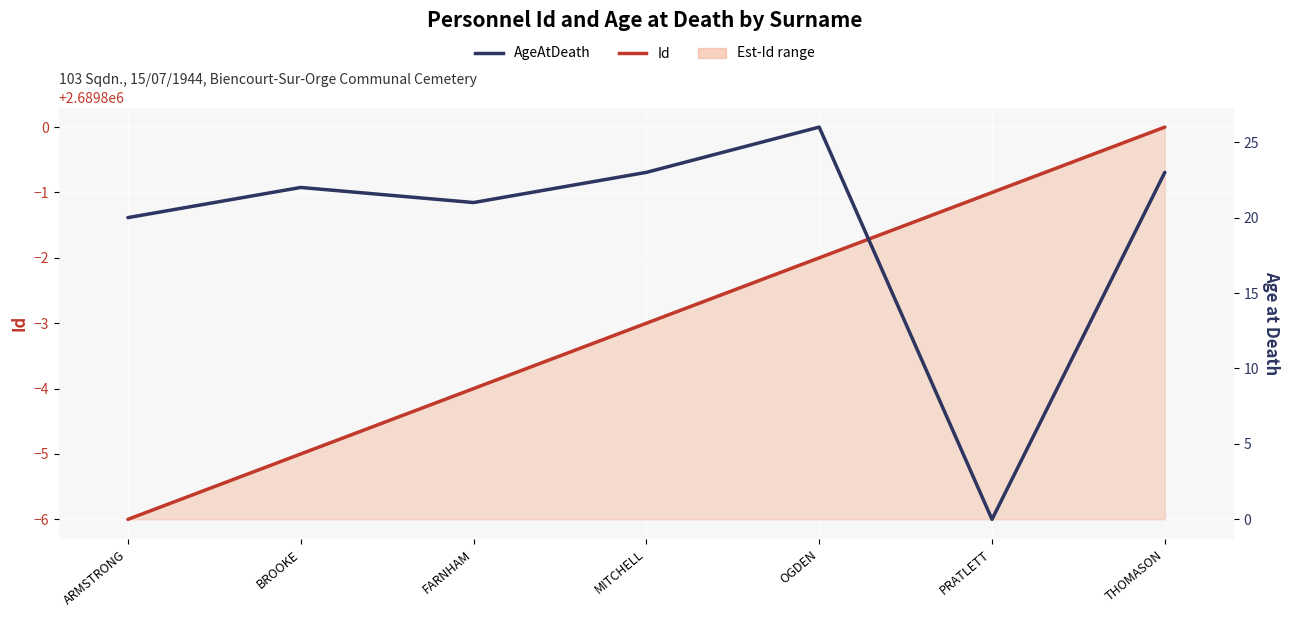

What is the label of the 4th point from the right?

MITCHELL